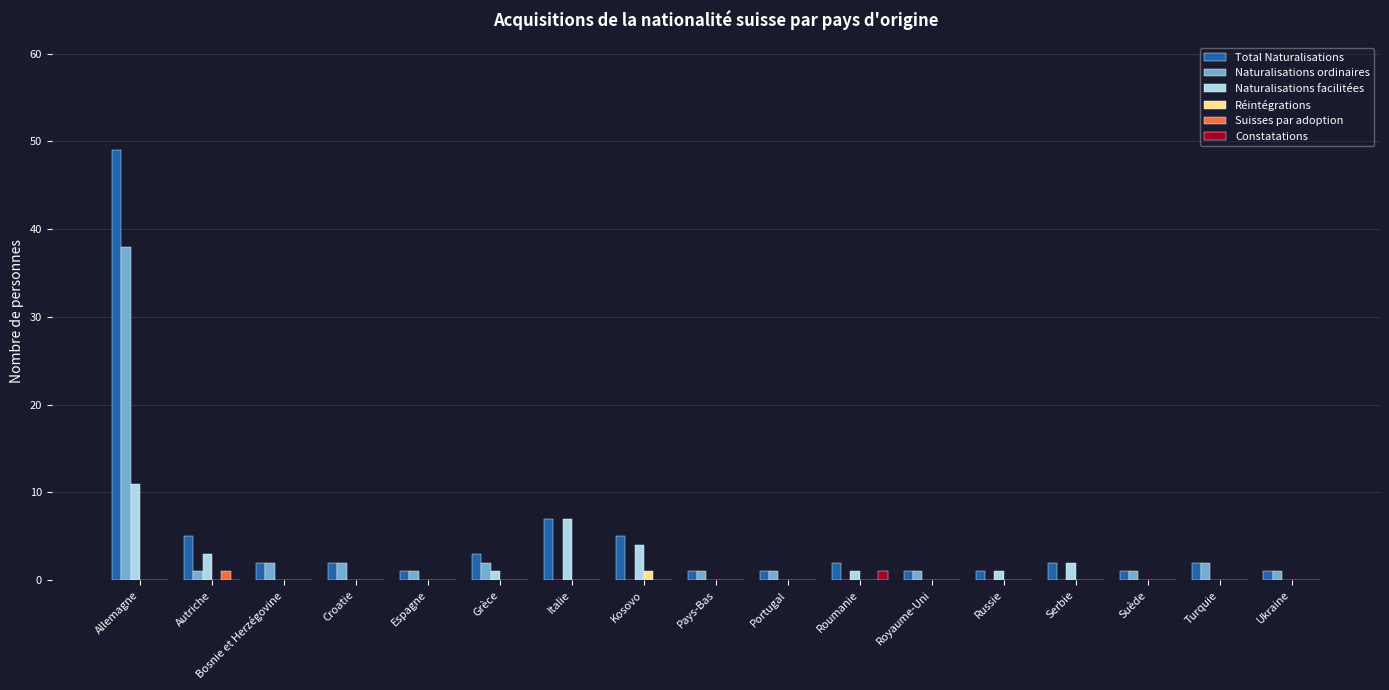

At which category is the sum across all series the highest?

Allemagne